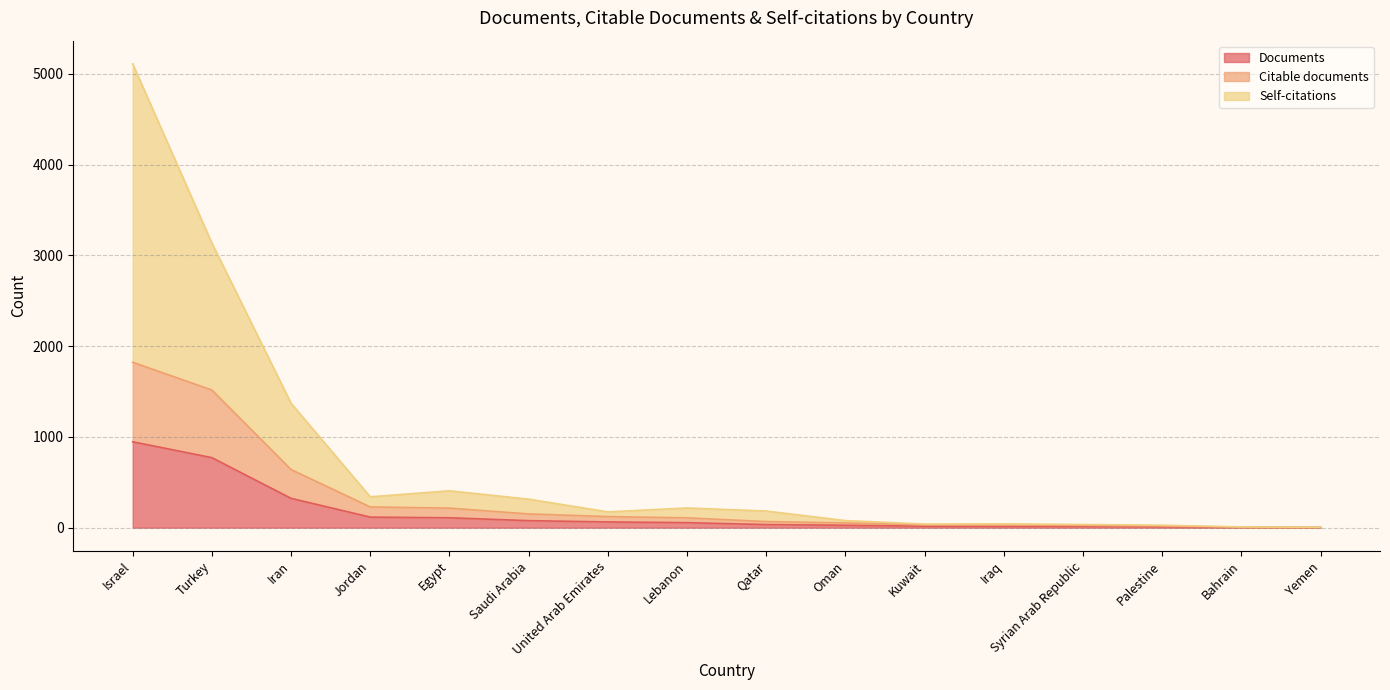

Is it true that Self-citations equals 217 at Lebanon?

True